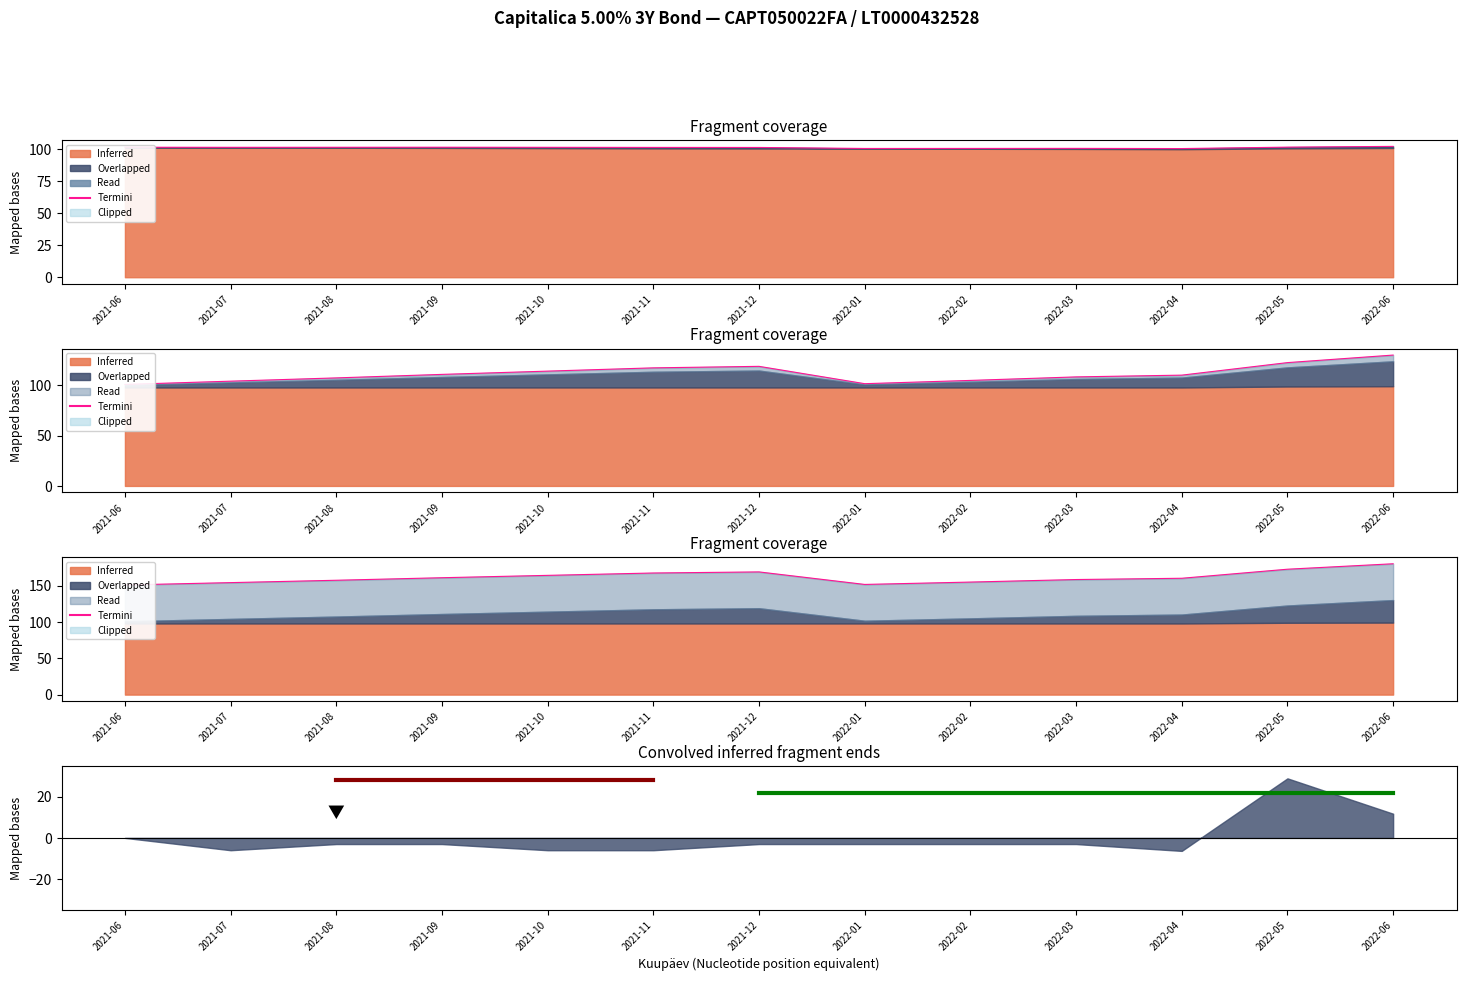

Does the chart display data point markers on the line(s)?

No